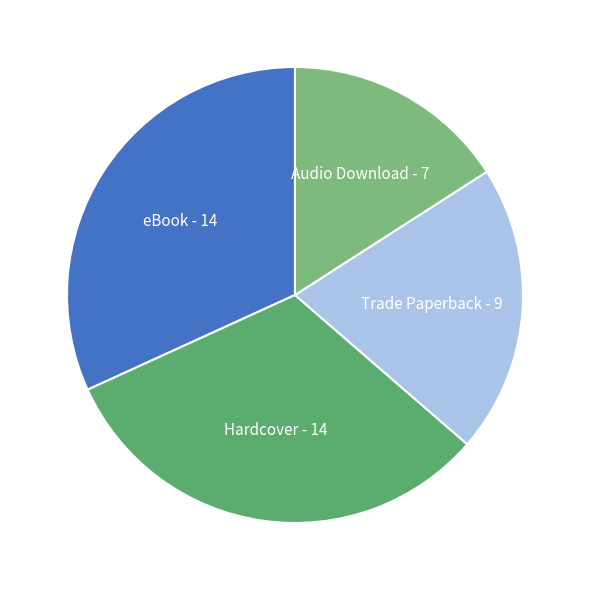

Does any single category account for the majority?

No